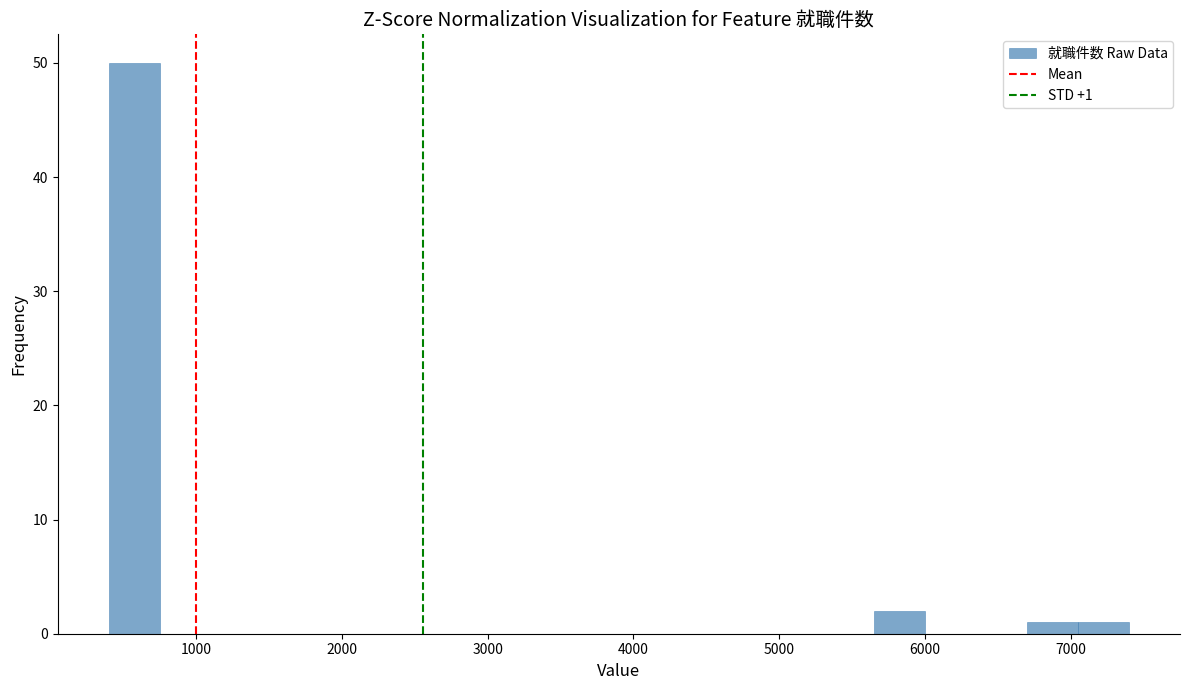

Around what value on the x-axis is the tallest bar? Give the approximate position of its centre, as read against the axis.

600